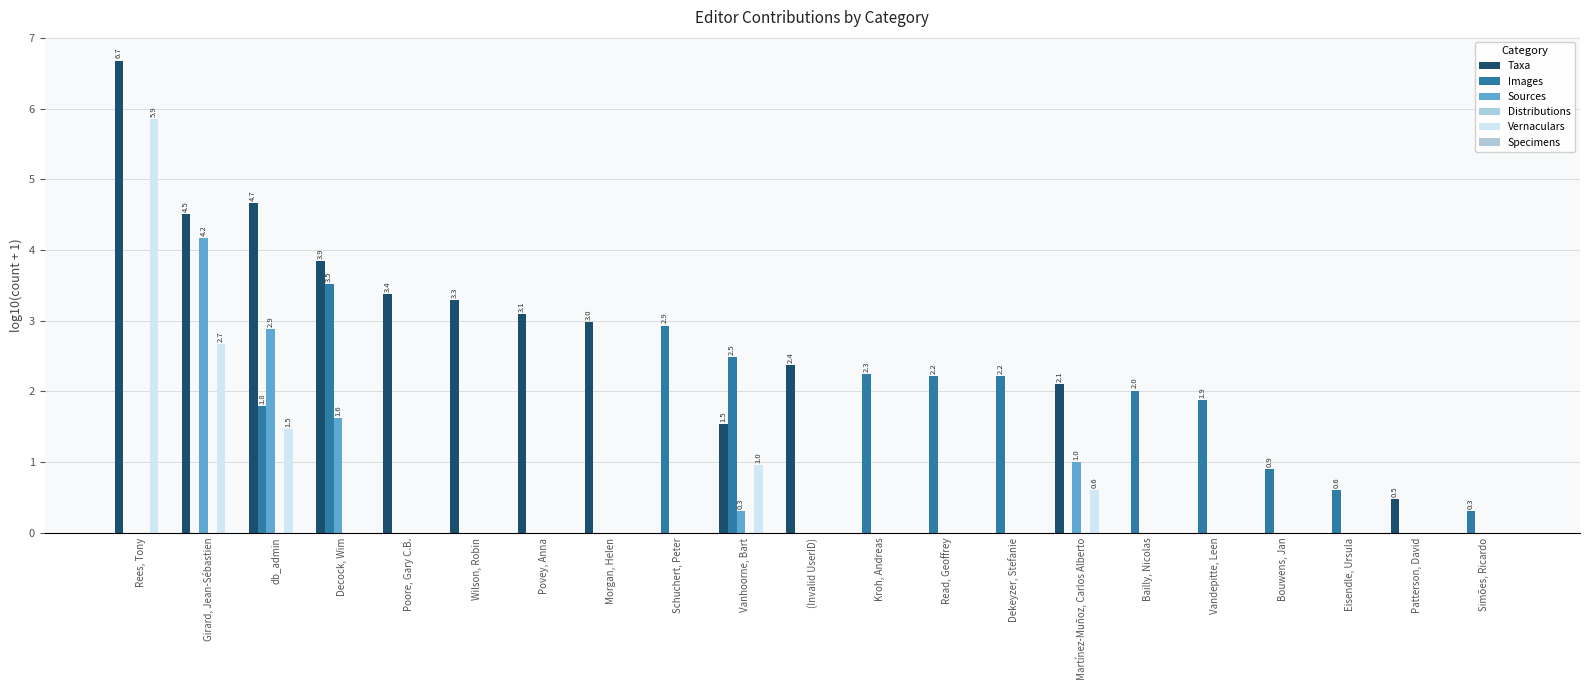

How many groups of bars are there?

21